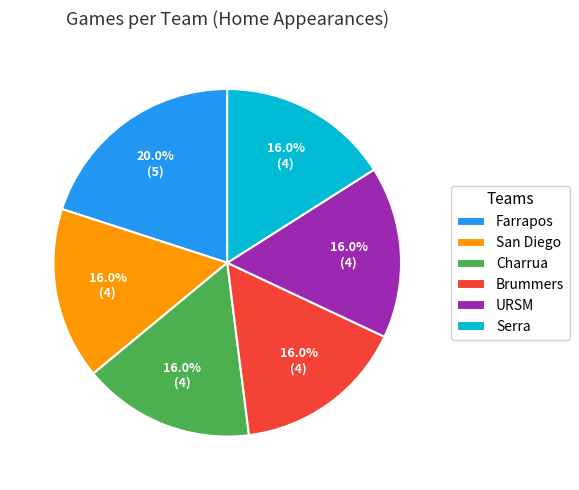

Is the sum of San Diego and Charrua greater than half?

No